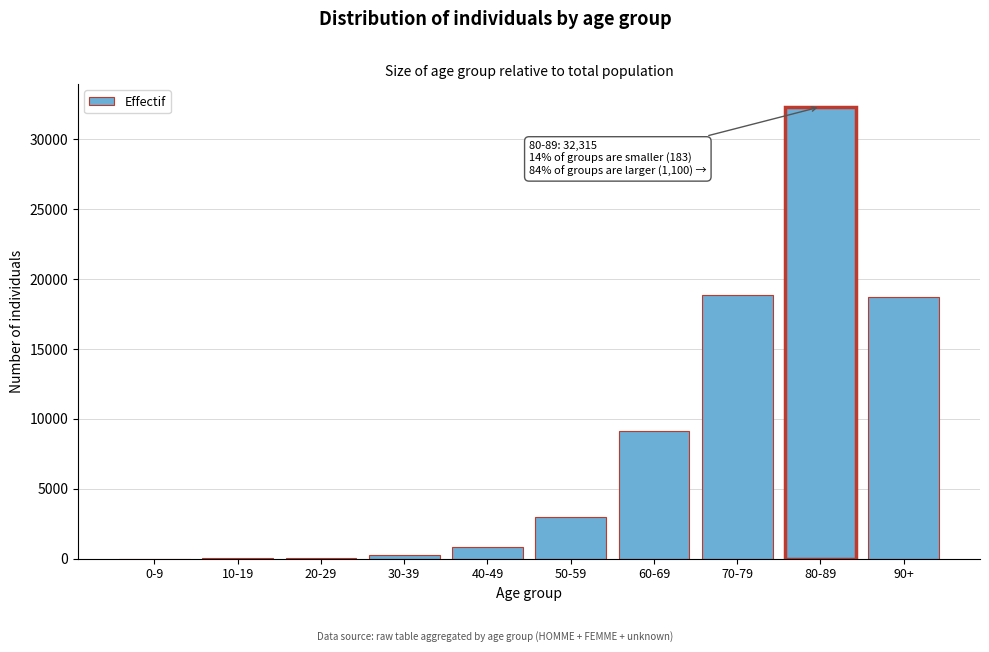

Which label corresponds to the largest value in the chart?

80-89